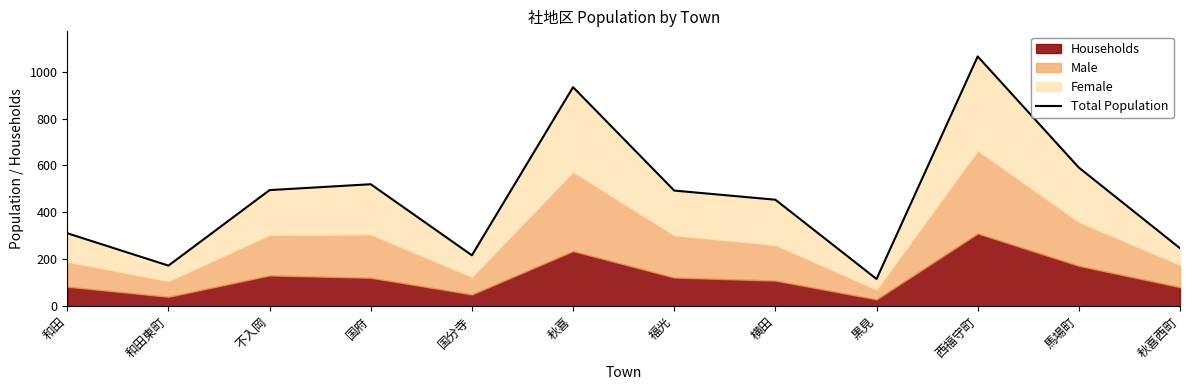

How many interior local valleys (lower than both neighbors) does the data have?

3